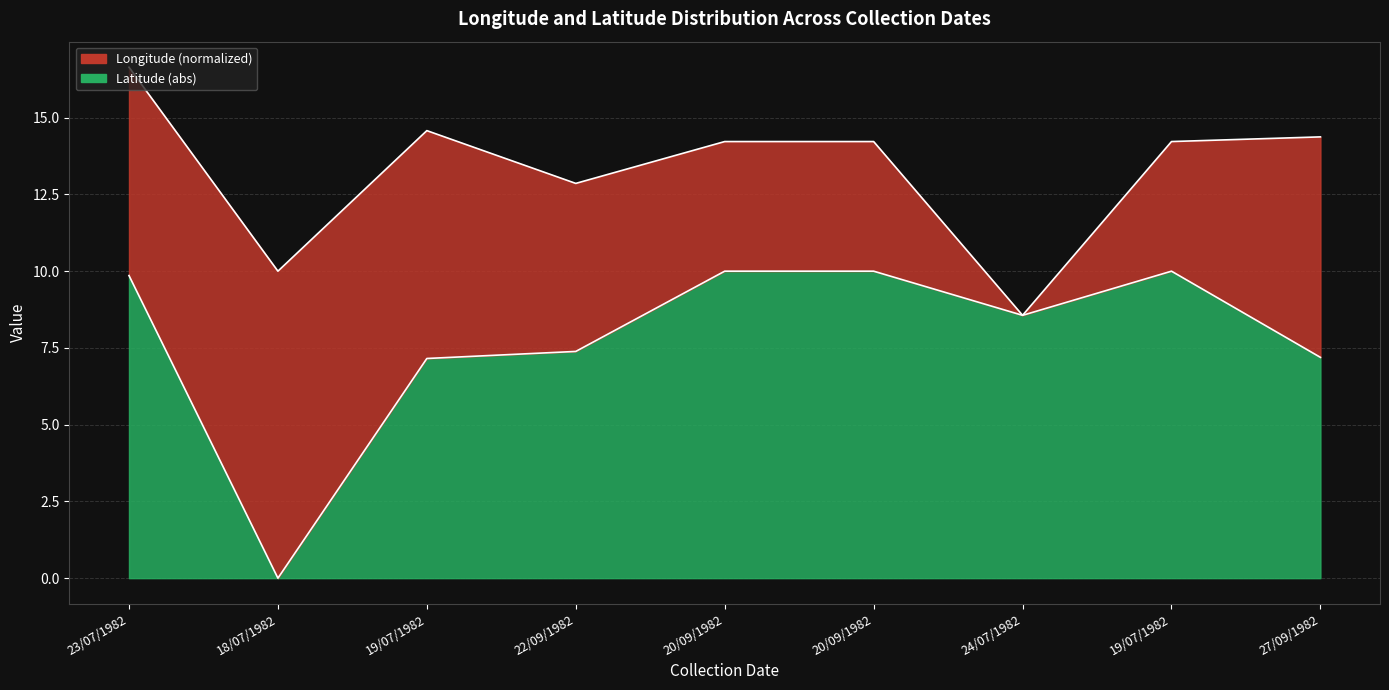

List the labels in order of value, largest first.

20/09/1982, 20/09/1982, 19/07/1982, 23/07/1982, 24/07/1982, 22/09/1982, 27/09/1982, 19/07/1982, 18/07/1982